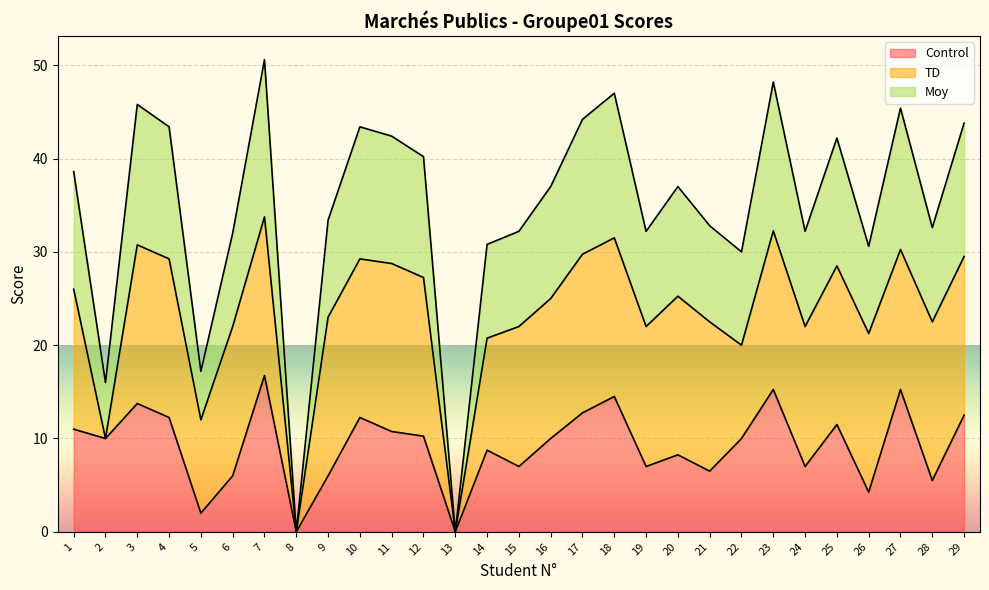

Which series has the largest total across all categories?

Moy